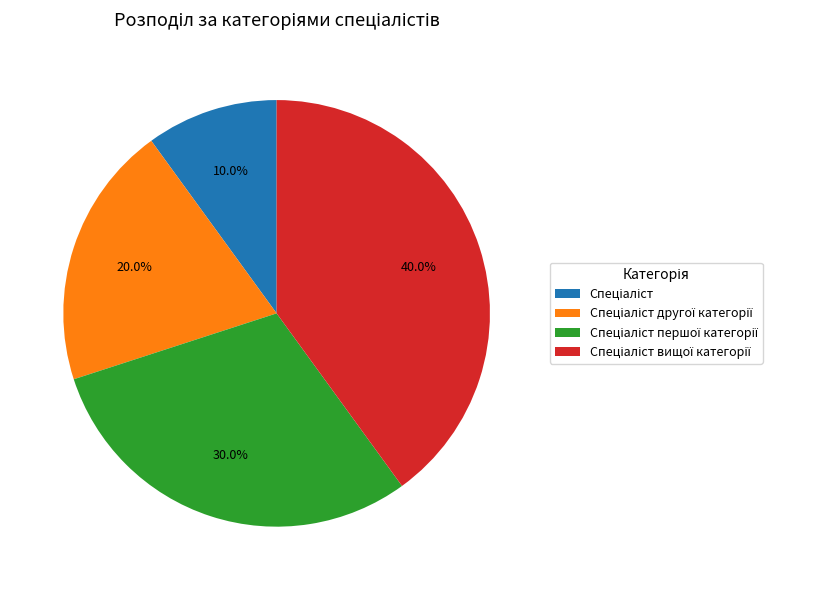

Is there a majority slice in this chart?

No